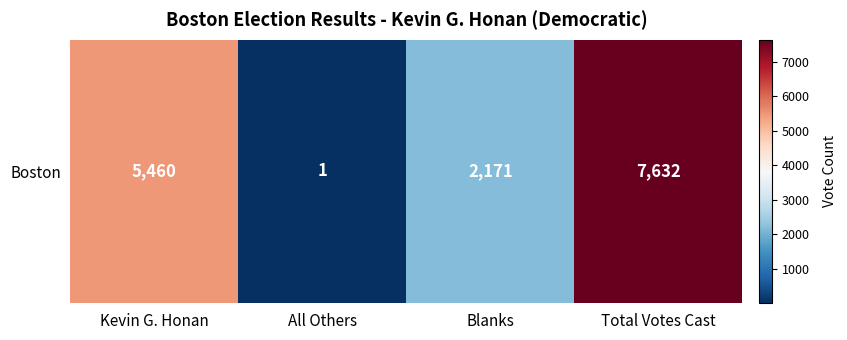

At which label is the value closest to 3816?

Kevin G. Honan